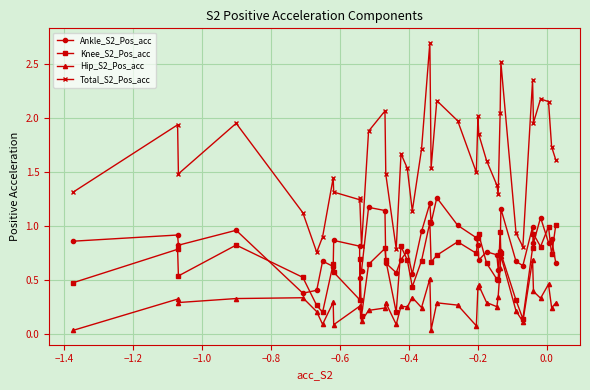

Rank the series by their maximum value, from highest to lowest.

Total_S2_Pos_acc, Ankle_S2_Pos_acc, Knee_S2_Pos_acc, Hip_S2_Pos_acc